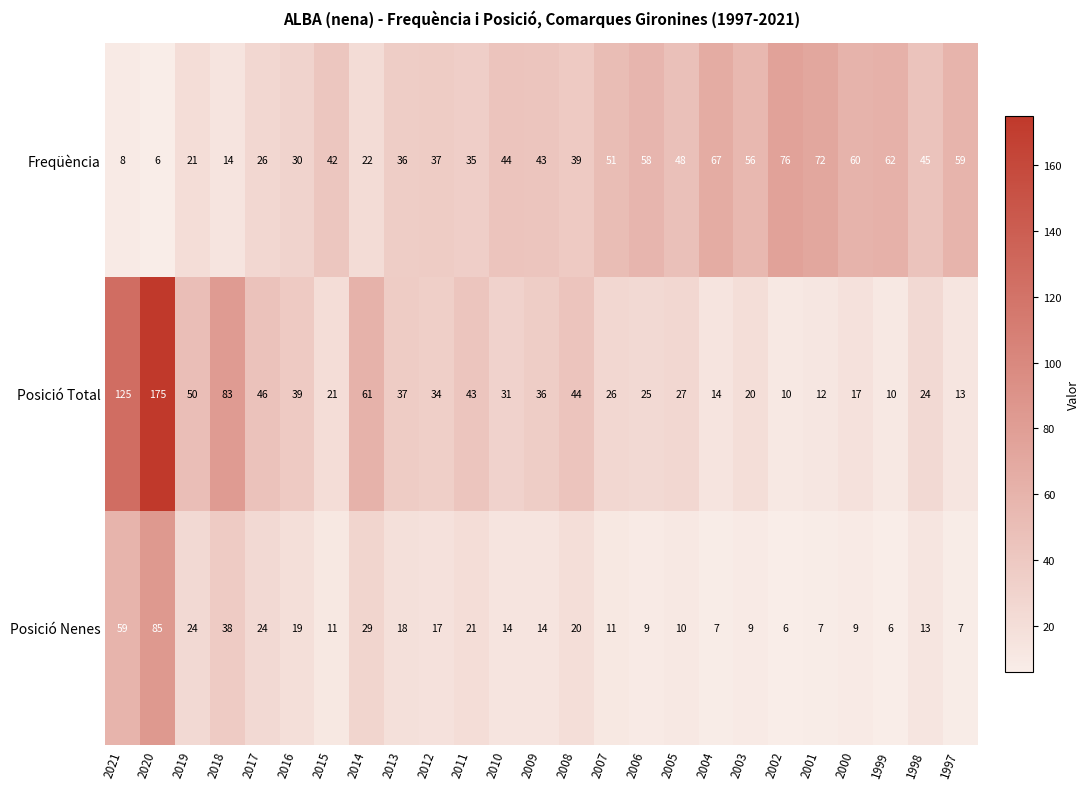

What is the average value of the Posició Total series?

41